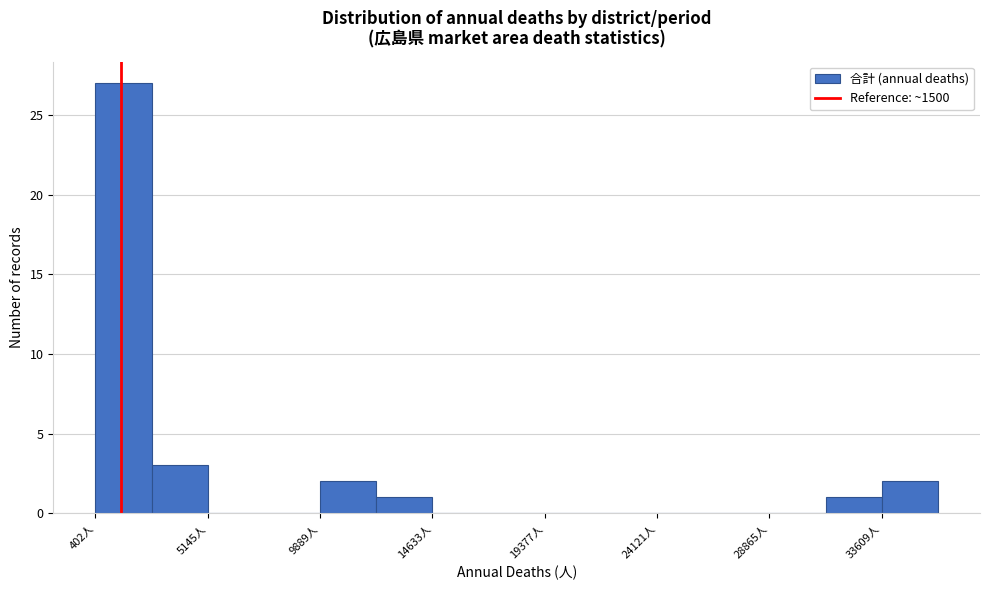

Reading left to right, list every bar in this chart as the range it spans on the x-axis followed by its height. Neither the bar edges nor the heights are printed on the chart, so give them approximately, as read against the axes.

500 to 3000: 27
3000 to 5000: 3
5000 to 7500: 0
7500 to 10000: 0
10000 to 12500: 2
12500 to 14500: 1
14500 to 17000: 0
17000 to 19500: 0
19500 to 21500: 0
21500 to 24000: 0
24000 to 26500: 0
26500 to 29000: 0
29000 to 31000: 0
31000 to 33500: 1
33500 to 36000: 2